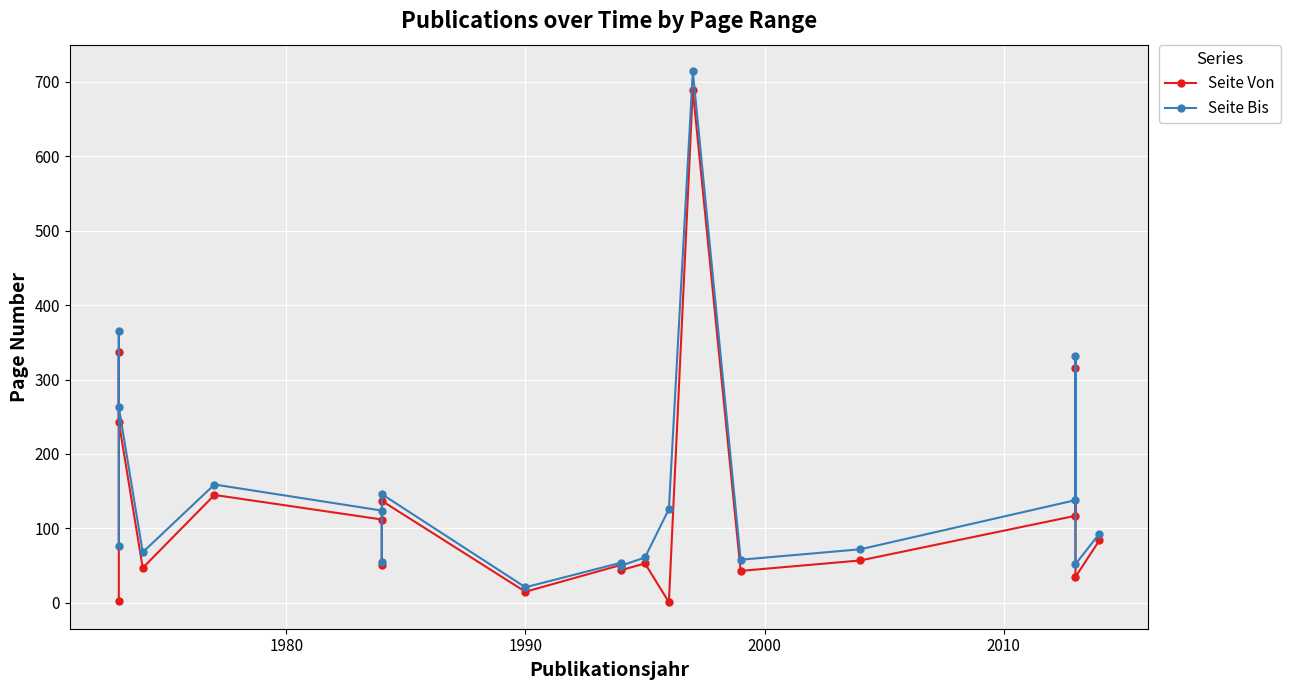

True or false: Seite Von and Seite Bis intersect in this chart.

False